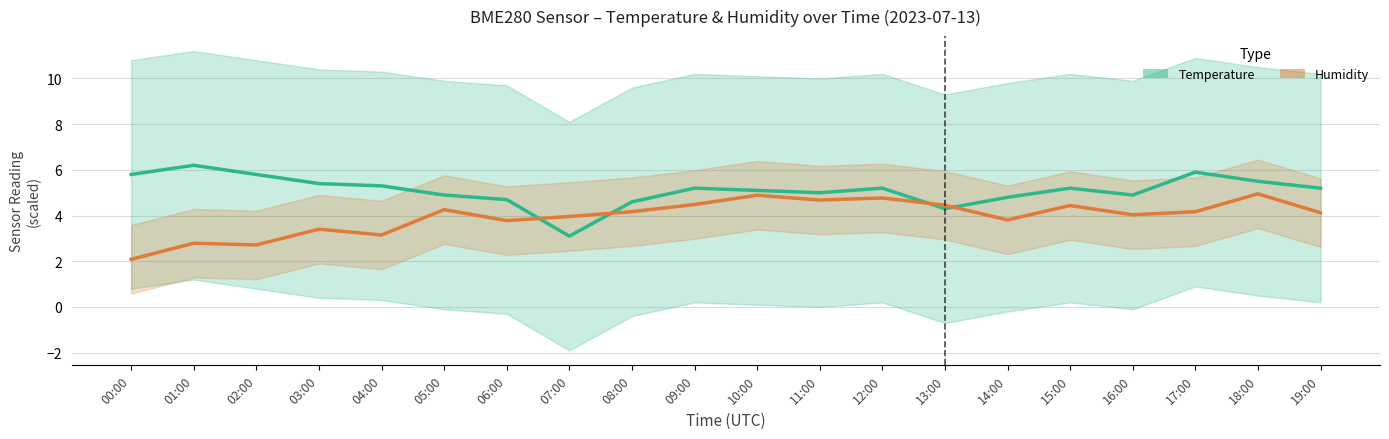

What is the difference between the highest and lowest values at 10:00?

0.2